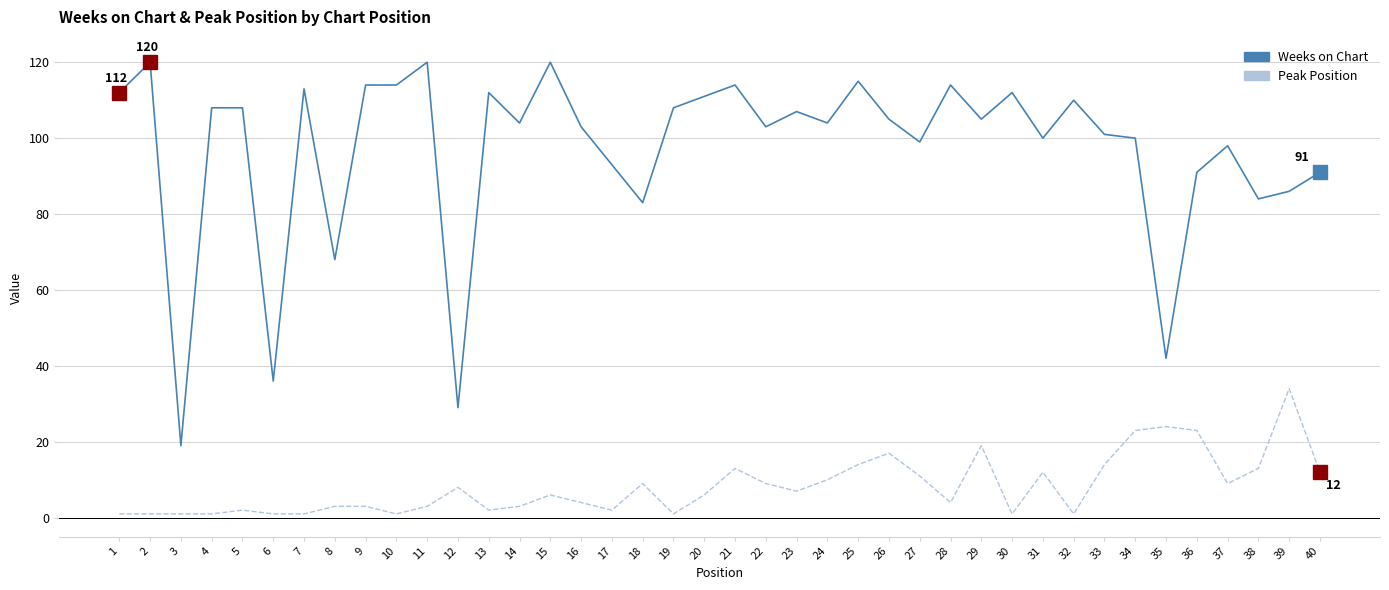

Where is the first local minimum for Weeks on Chart?

3